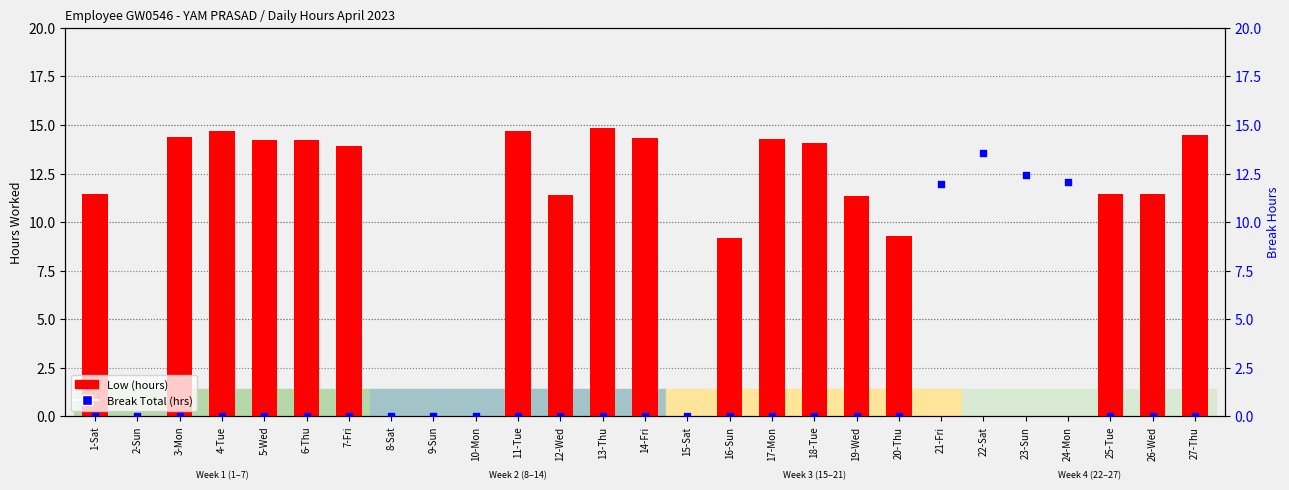

Which series contains the highest Y value?

Low (hours)